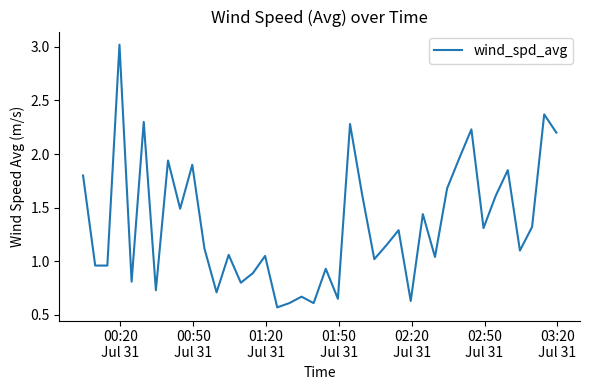

What is the greatest value displayed?

3.0